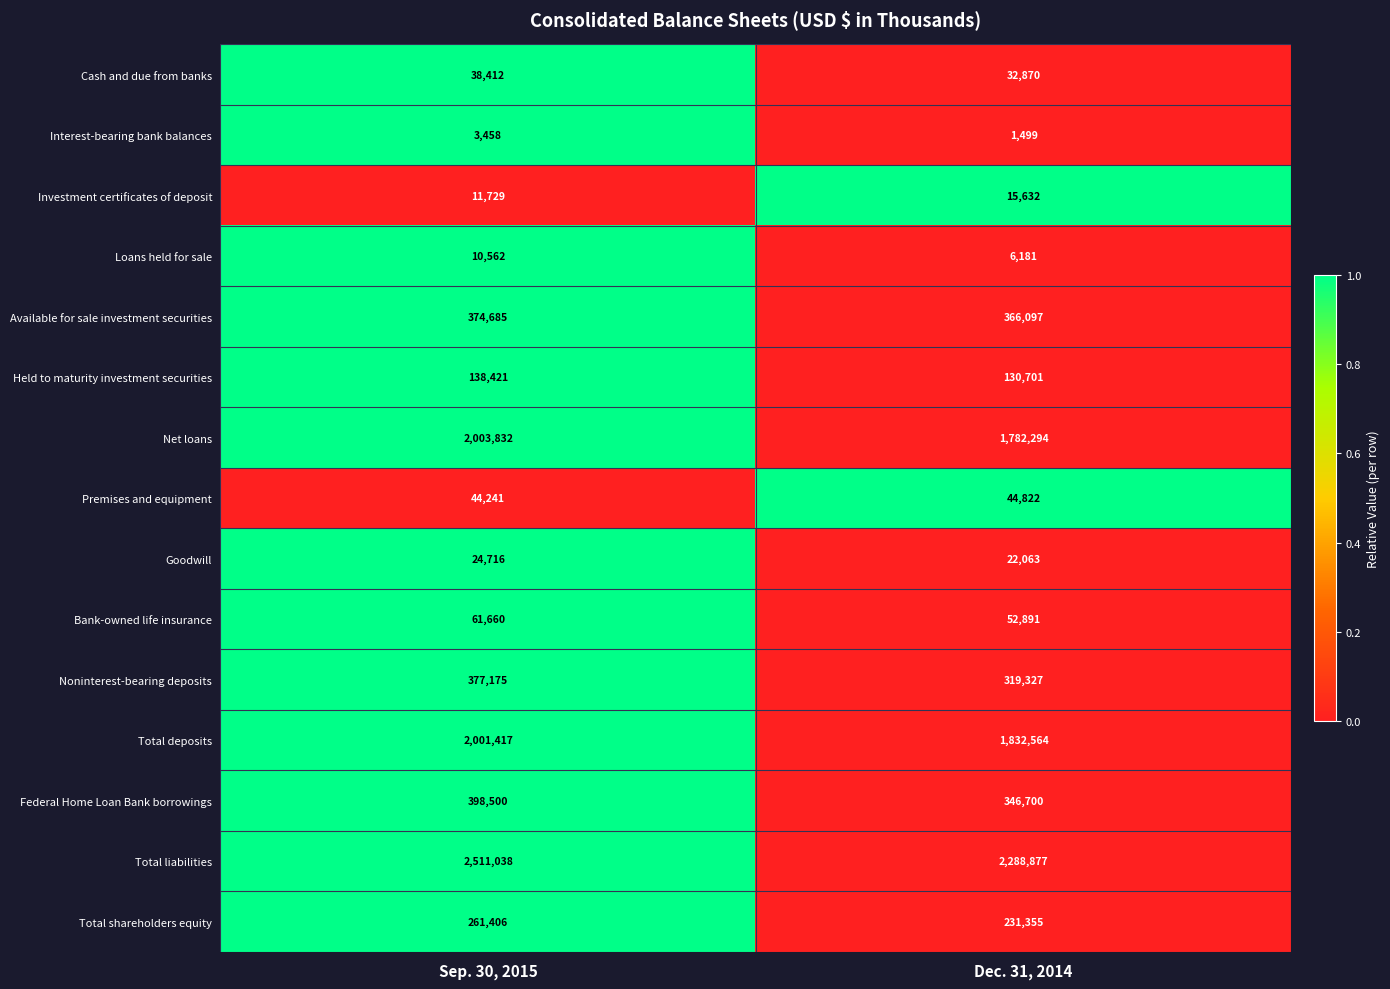

How many distinct data groups are displayed?

15